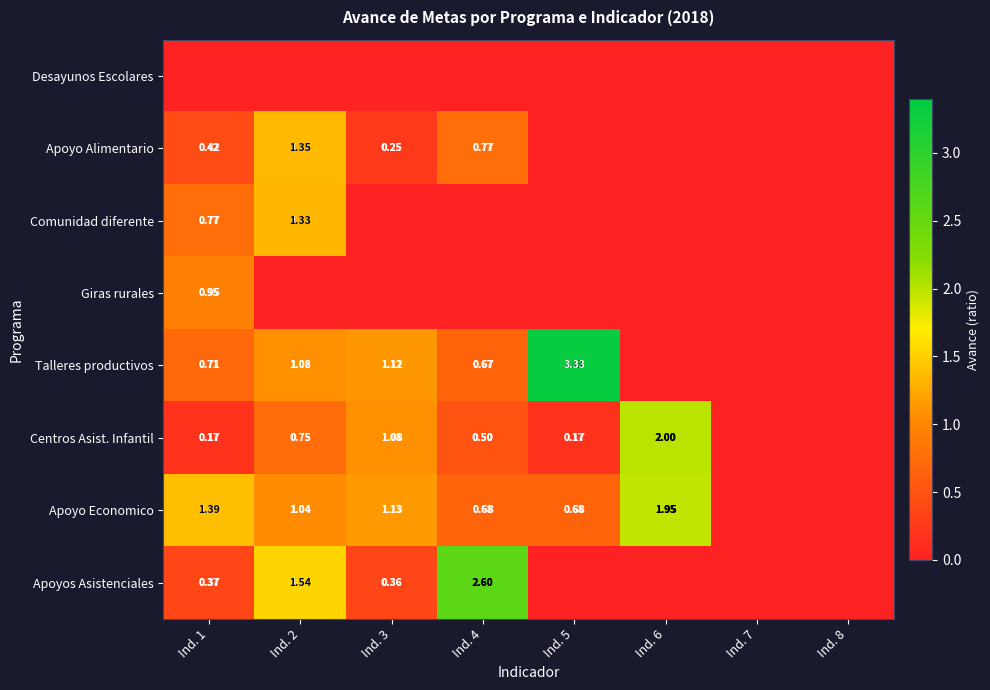

How many categories are shown in the chart?

8